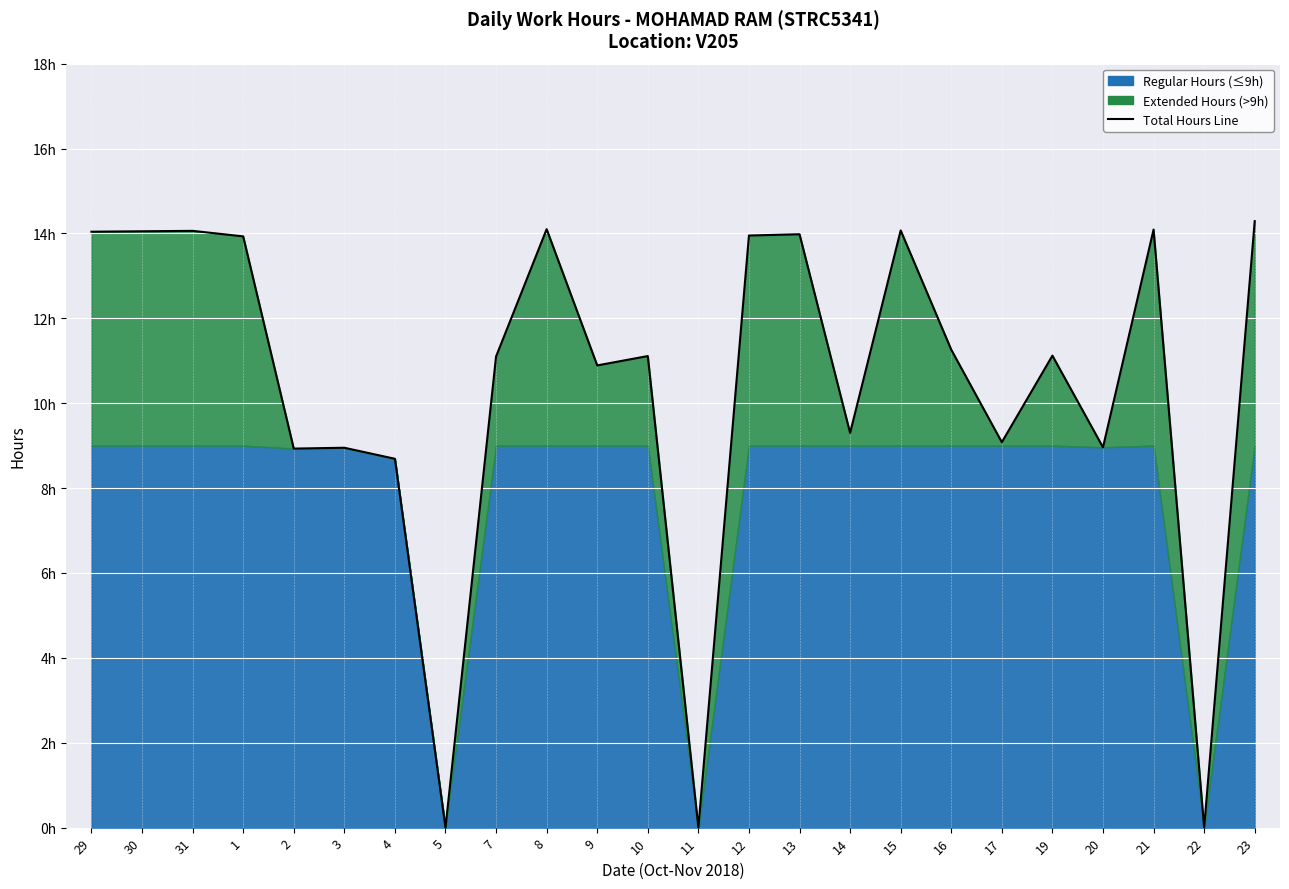

The chart shows a value of 11.1 at 7. True or false?

True